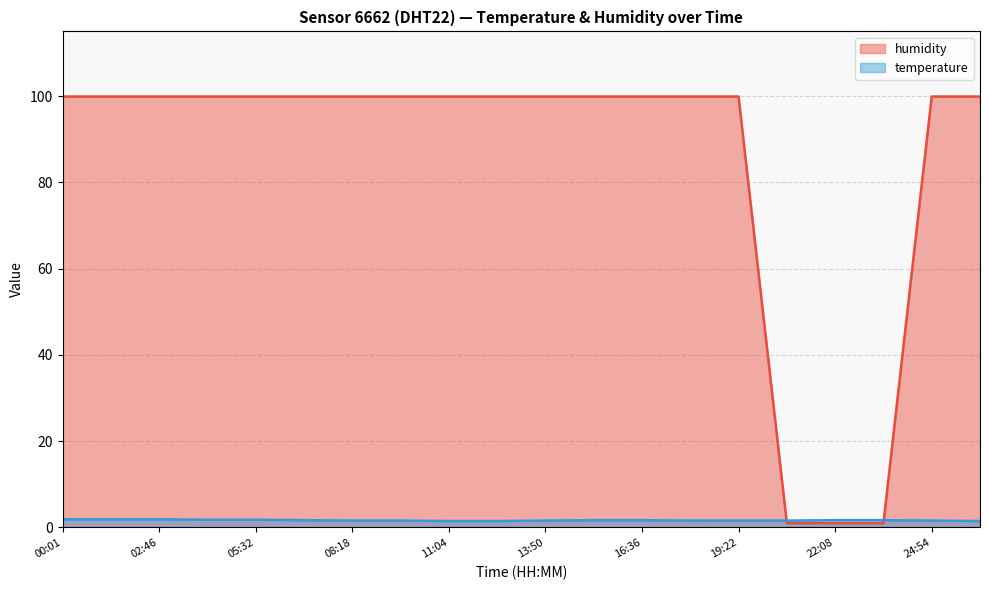

Rank the categories by temperature value from highest to lowest.

00:01, 01:23, 02:46, 04:09, 05:32, 06:55, 15:13, 16:36, 22:08, 23:31, 08:18, 09:41, 13:50, 17:59, 19:22, 20:45, 24:54, 11:04, 12:27, 26:17